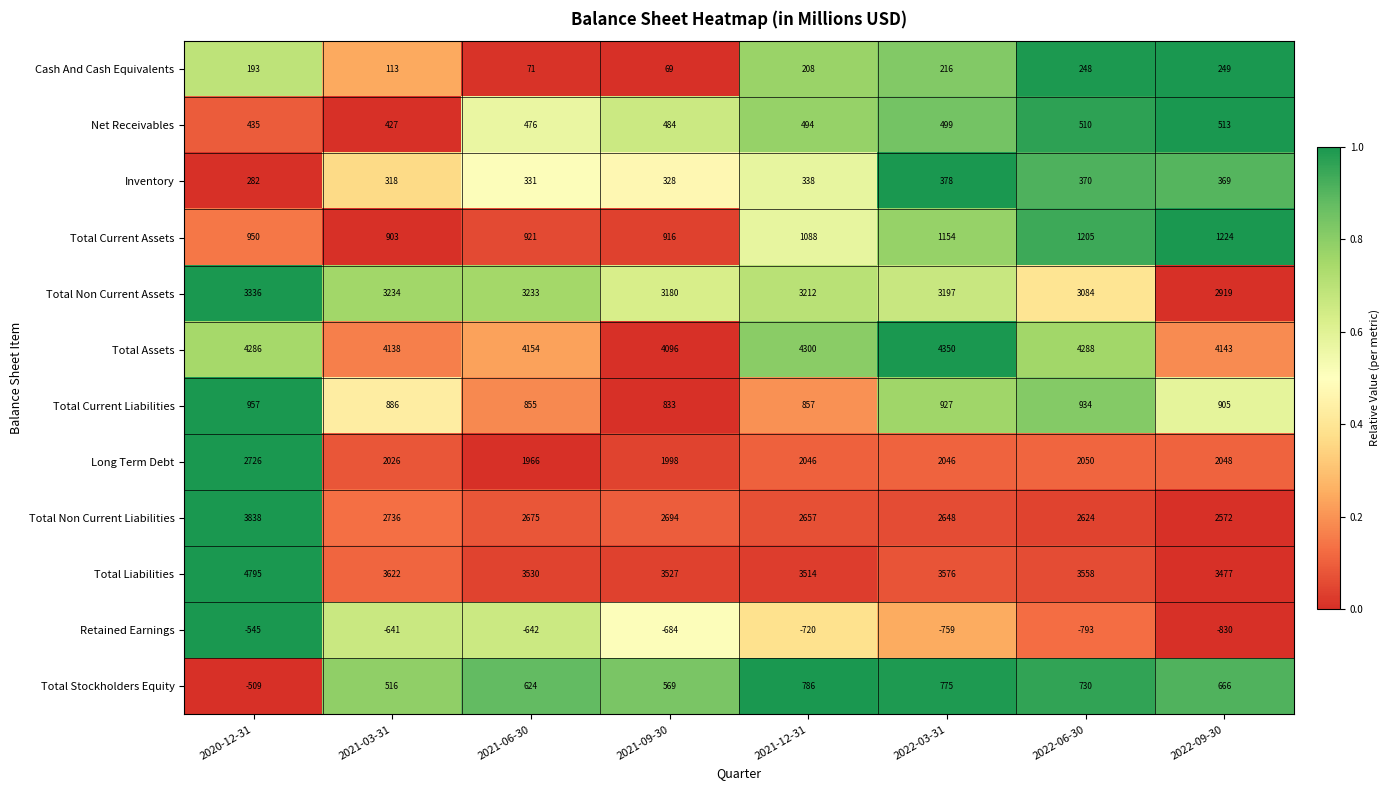

Which series has the largest range (max minus min)?

Total Liabilities